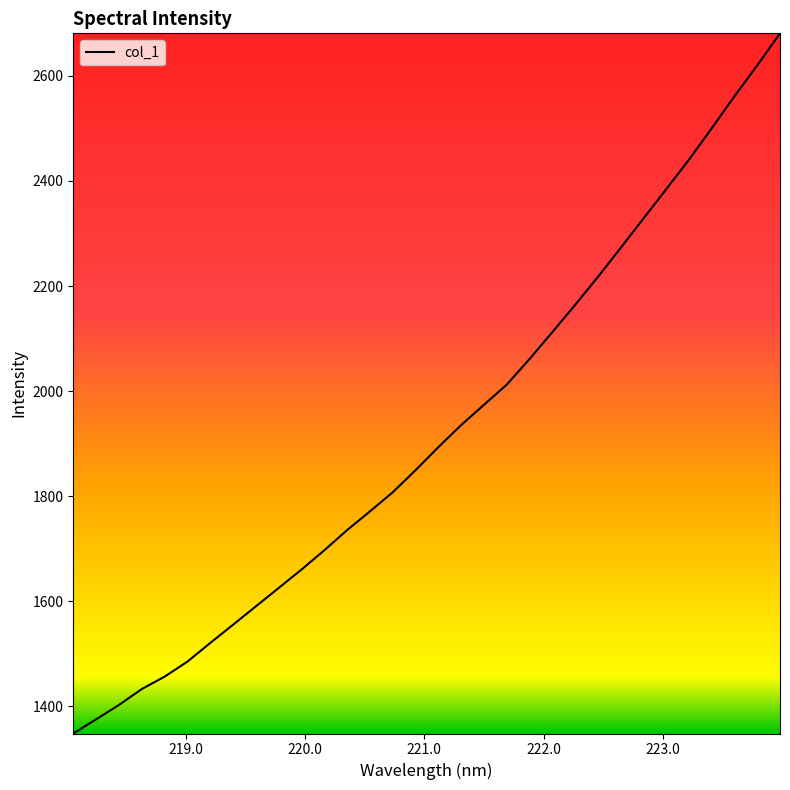

What is the minimum value shown in the chart?

1348.1